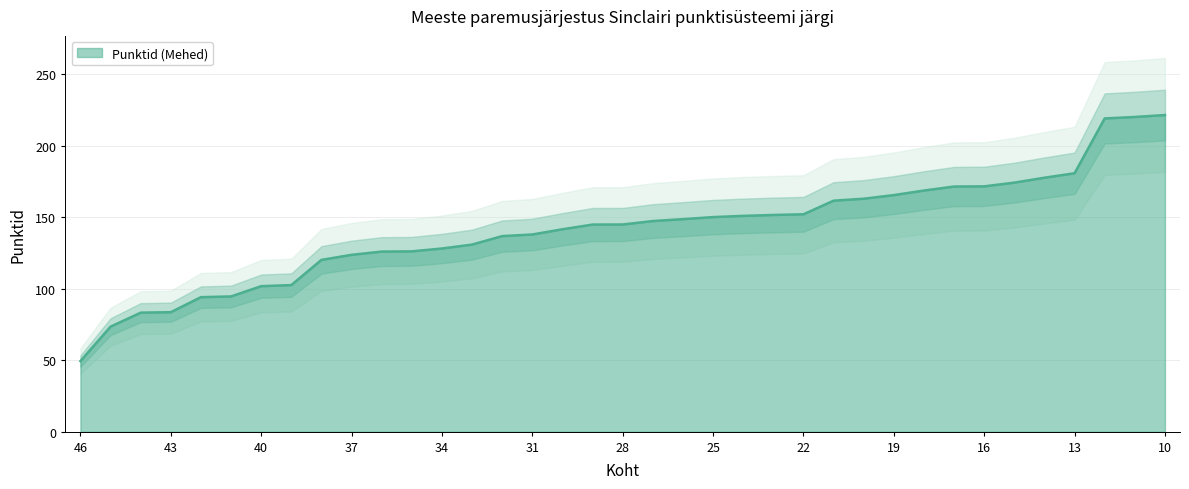

The value at 22 is 152.1. True or false?

True